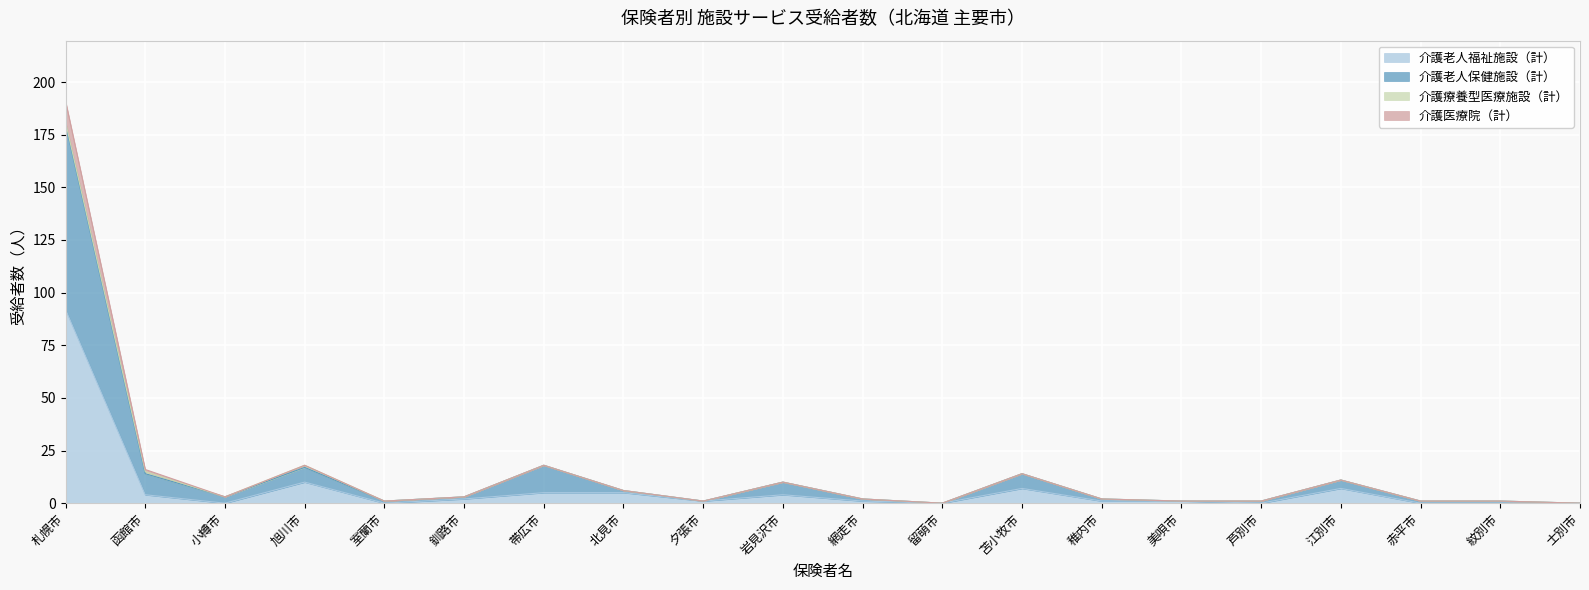

What is the highest value of the 介護老人福祉施設（計） series?

92